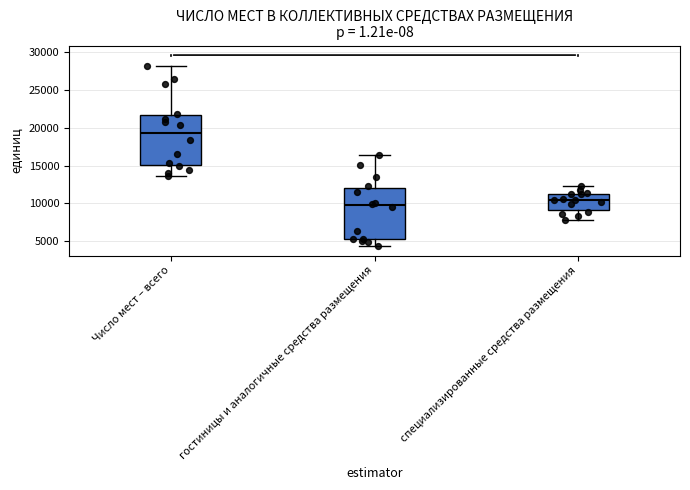

Reading left to right, read every box against the y-axis: the position of its median line, the range the box covers, and the ends of its whiskers. The values are not printed on the chart, so give them approximately, as read against the axis.

Число мест – всего: median 19500, box 15000 to 21500, whiskers 13500 to 28000
гостиницы и аналогичные средства размещения: median 9500, box 5000 to 12000, whiskers 4500 to 16500
специализированные средства размещения: median 10500, box 9000 to 11000, whiskers 7500 to 12500